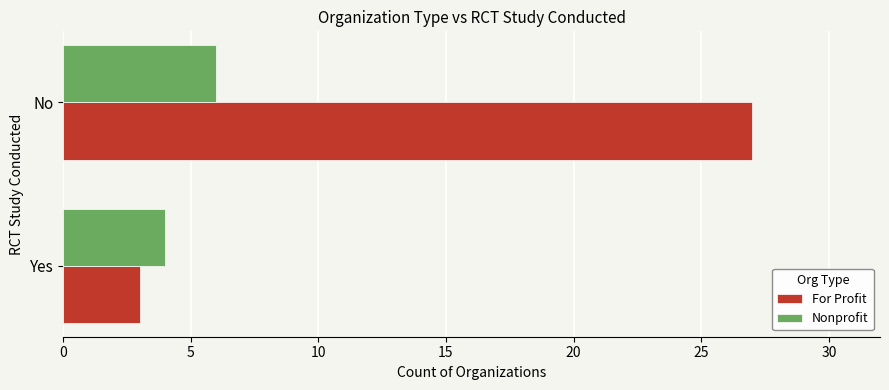

Is it true that Nonprofit equals 6 at No?

True